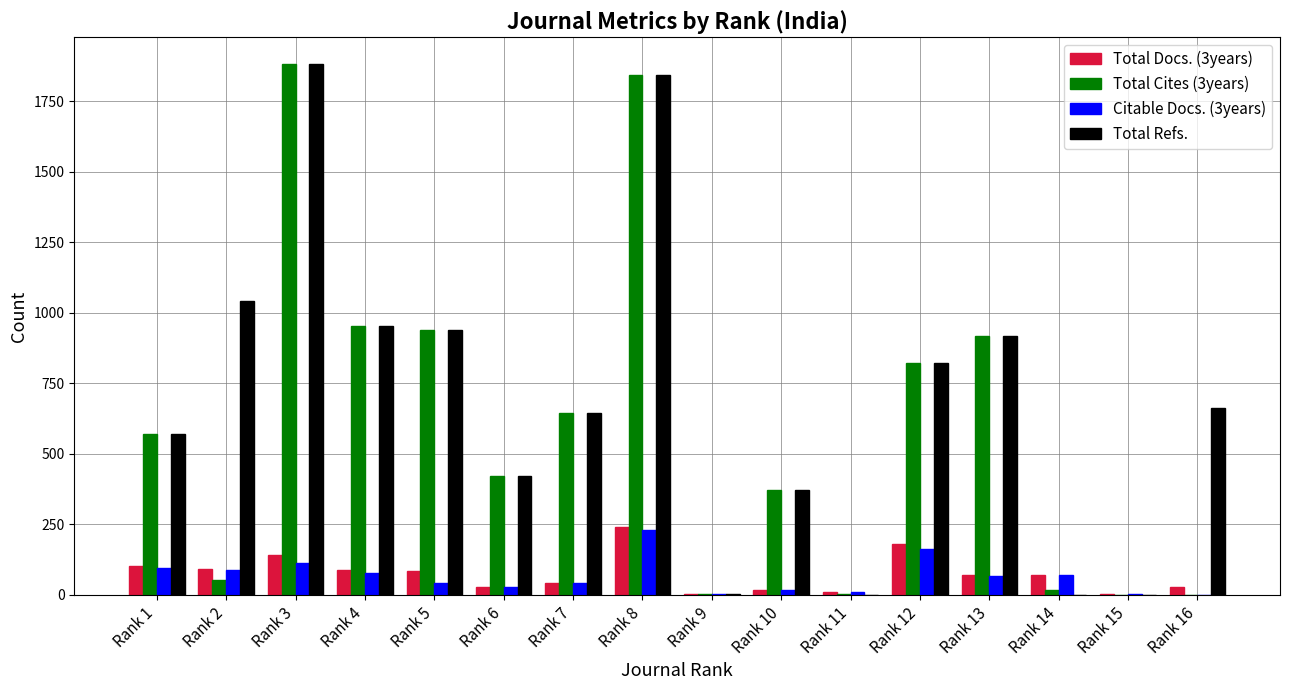

Which series changed the most between Rank 3 and Rank 15?

Total Refs.